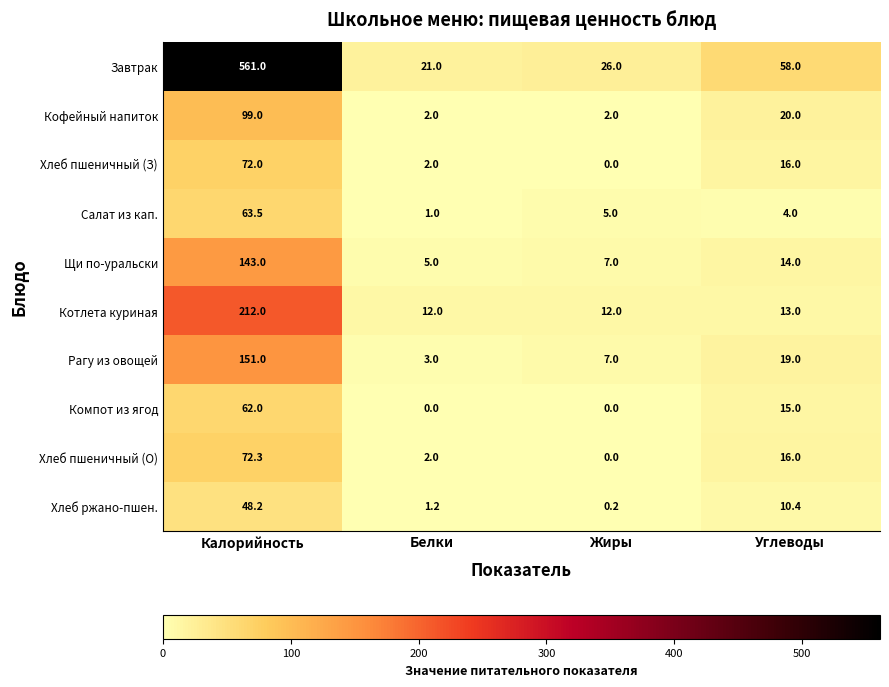

How many distinct data groups are displayed?

10